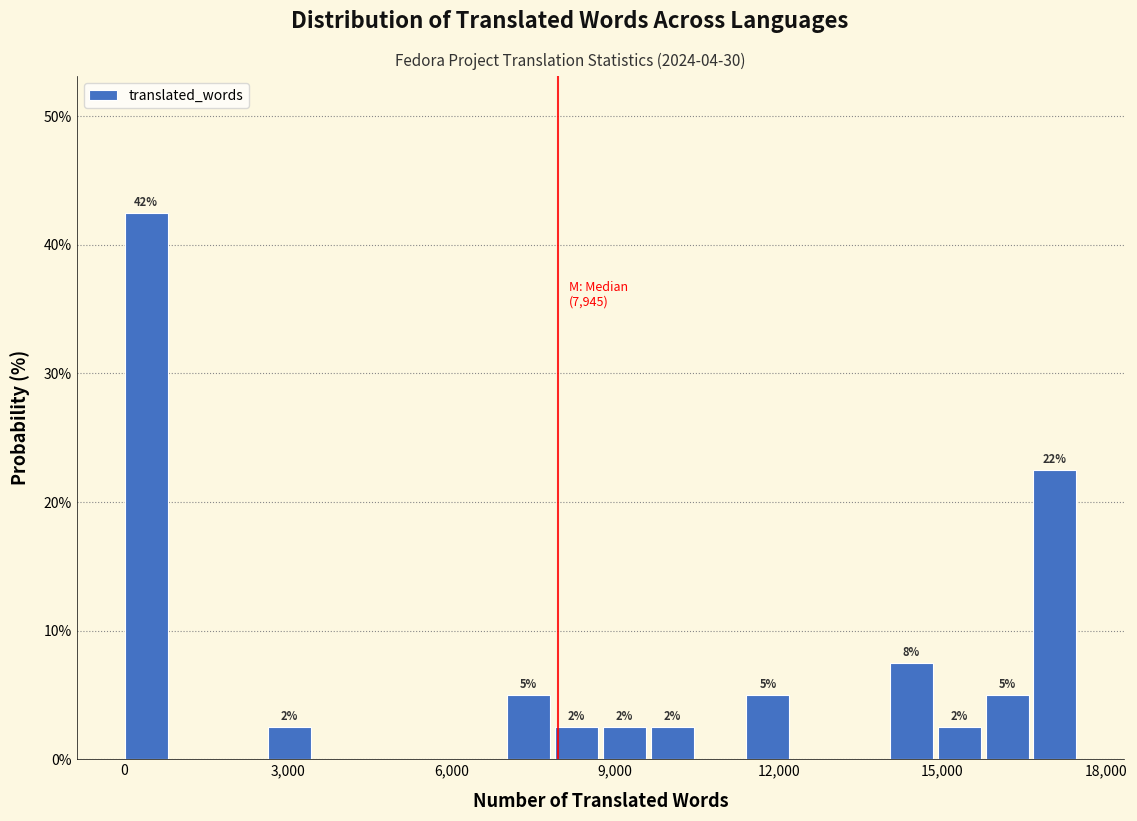

Around what value on the x-axis is the tallest bar? Give the approximate position of its centre, as read against the axis.

500